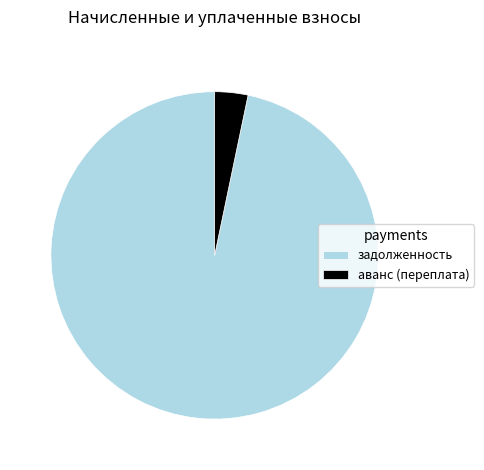

Is it true that задолженность is 97% of the pie?

True